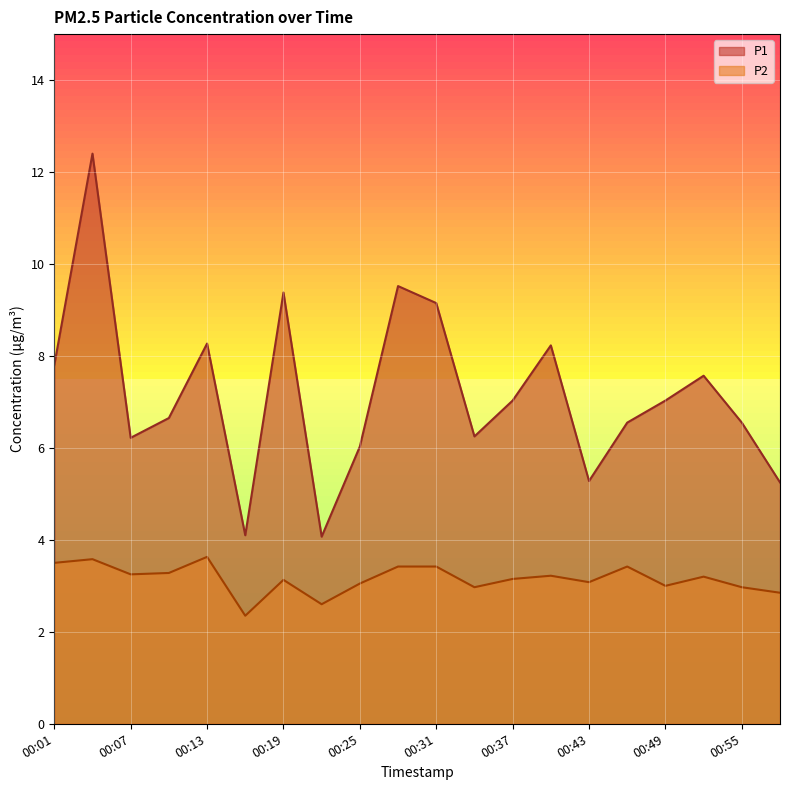

True or false: P1 and P2 cross at least once.

False